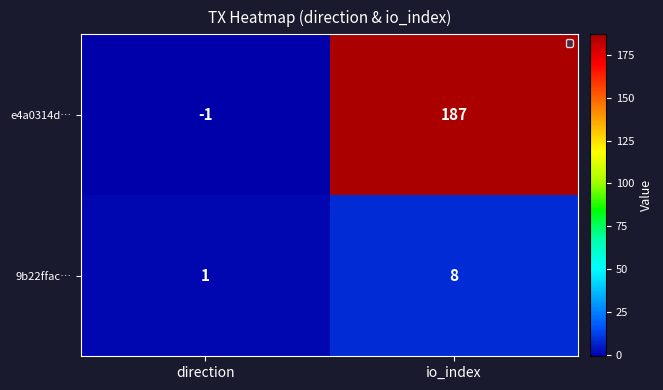

Rank the series by their average value, from highest to lowest.

e4a0314d…, 9b22ffac…